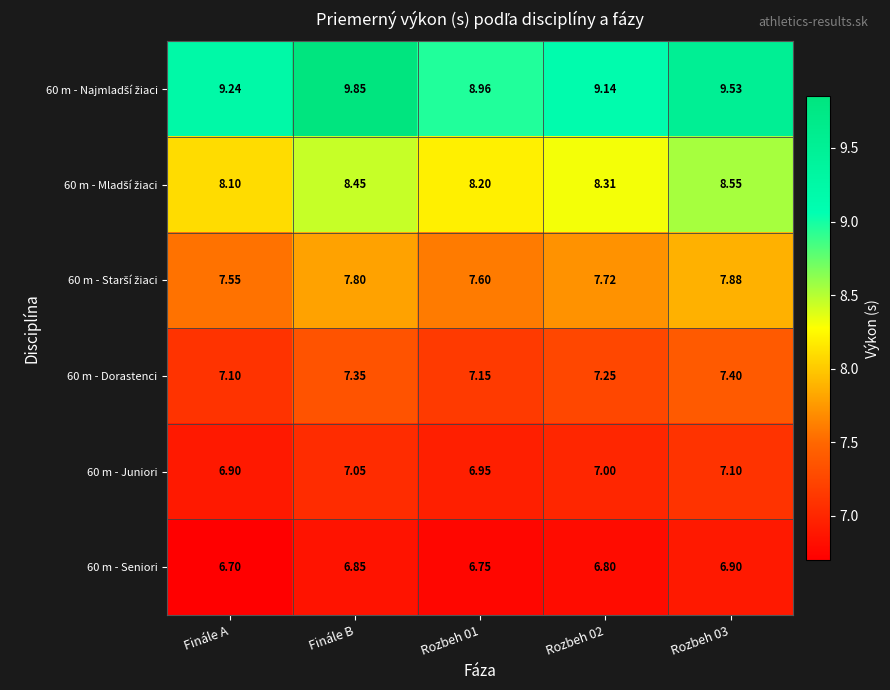

Which label corresponds to the largest value in the chart?

Finále B